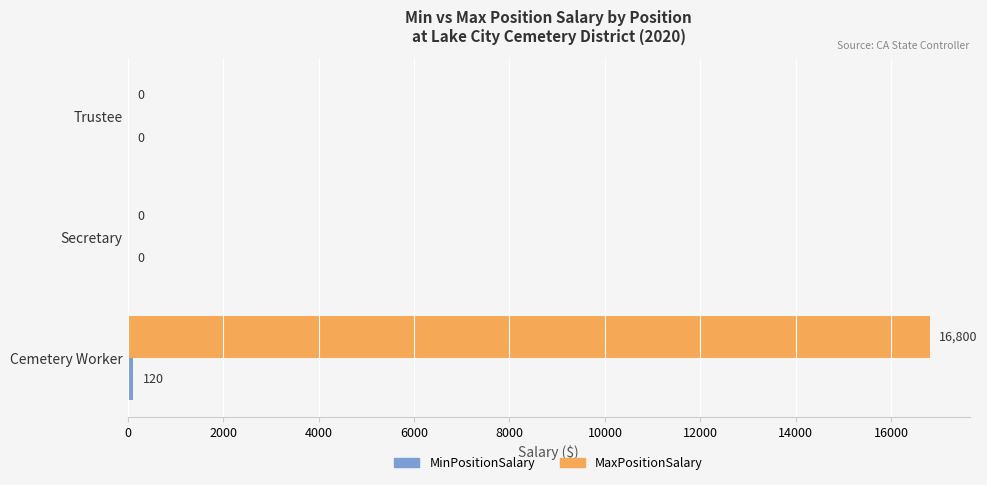

What is the total value across all series at Cemetery Worker?

16920